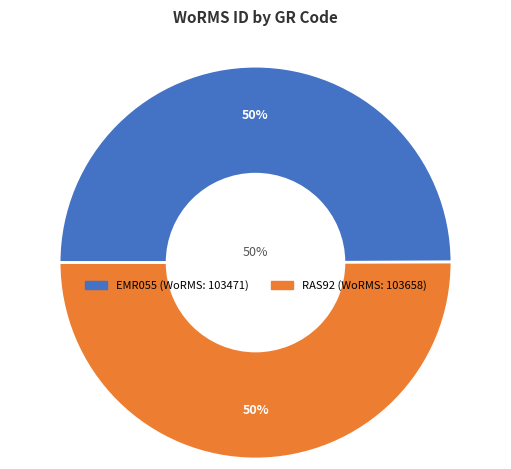

What portion of the pie excludes RAS92?

50.0%